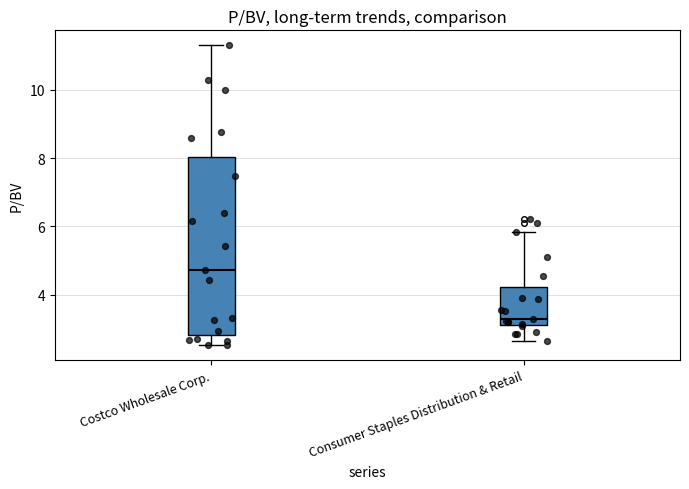

Where does the upper whisker of the box for Consumer Staples Distribution & Retail end on the y-axis? The values are not printed on the chart, so give them approximately, as read against the axis.

5.8